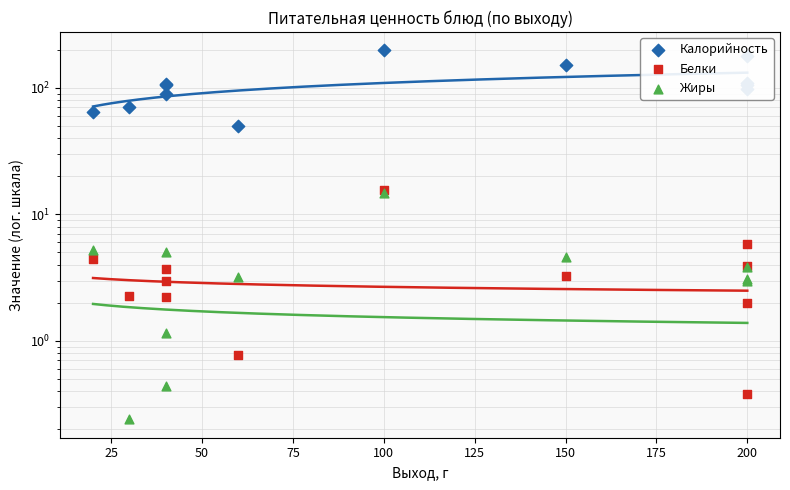

What is the total value across all series at 75?

108.8